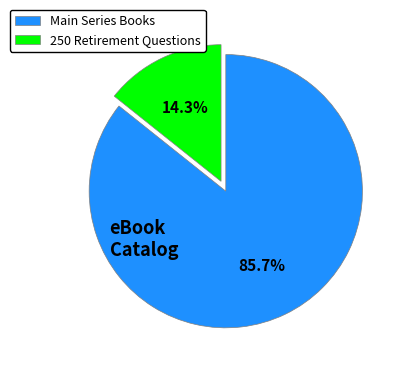

Is Main Series Books the majority of the pie?

Yes